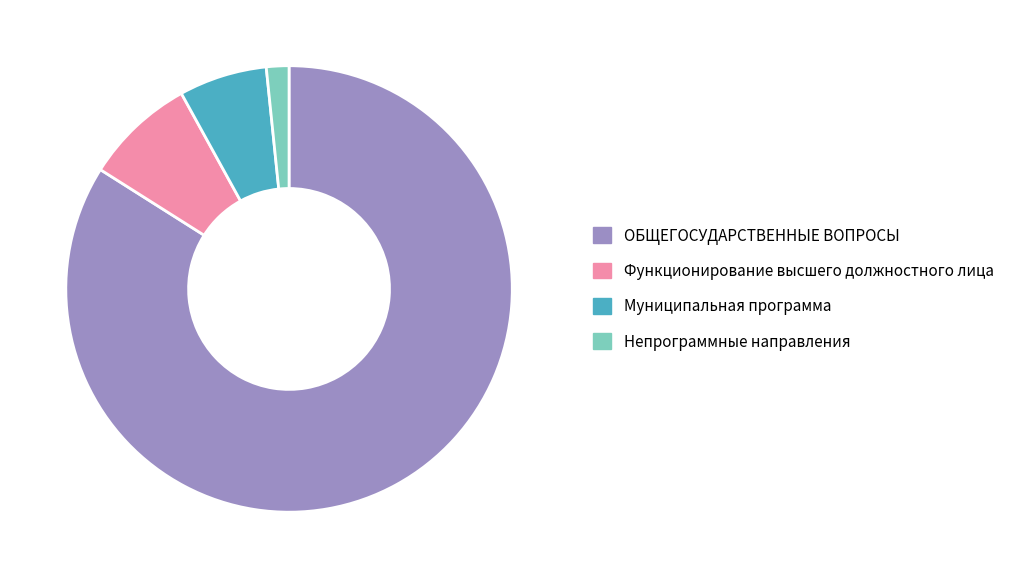

True or false: Муниципальная программа accounts for 6% of the total.

True